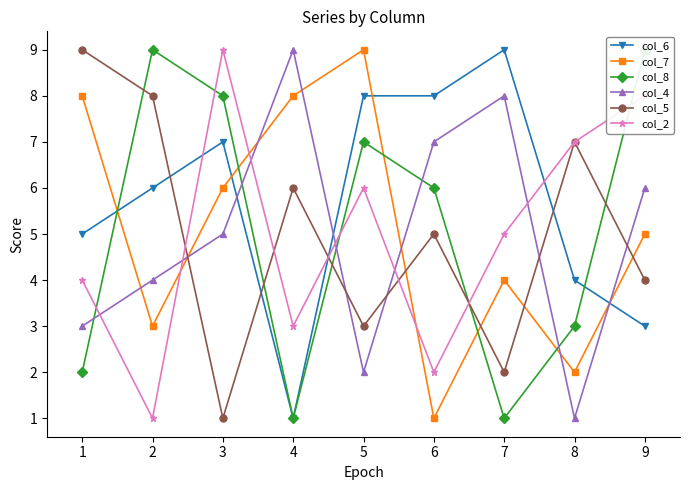

Reading left to right, transcribe all the data shown in this chart.

col_6: 1=5	2=6	3=7	4=1	5=8	6=8	7=9	8=4	9=3
col_7: 1=8	2=3	3=6	4=8	5=9	6=1	7=4	8=2	9=5
col_8: 1=2	2=9	3=8	4=1	5=7	6=6	7=1	8=3	9=9
col_4: 1=3	2=4	3=5	4=9	5=2	6=7	7=8	8=1	9=6
col_5: 1=9	2=8	3=1	4=6	5=3	6=5	7=2	8=7	9=4
col_2: 1=4	2=1	3=9	4=3	5=6	6=2	7=5	8=7	9=8